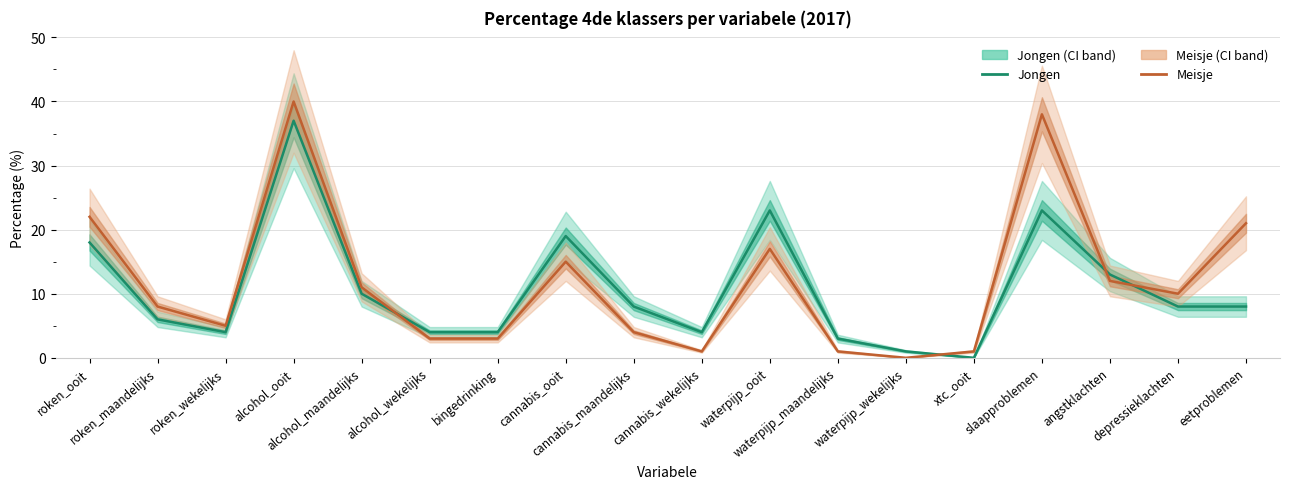

Is this an area chart (filled region under the line)?

No